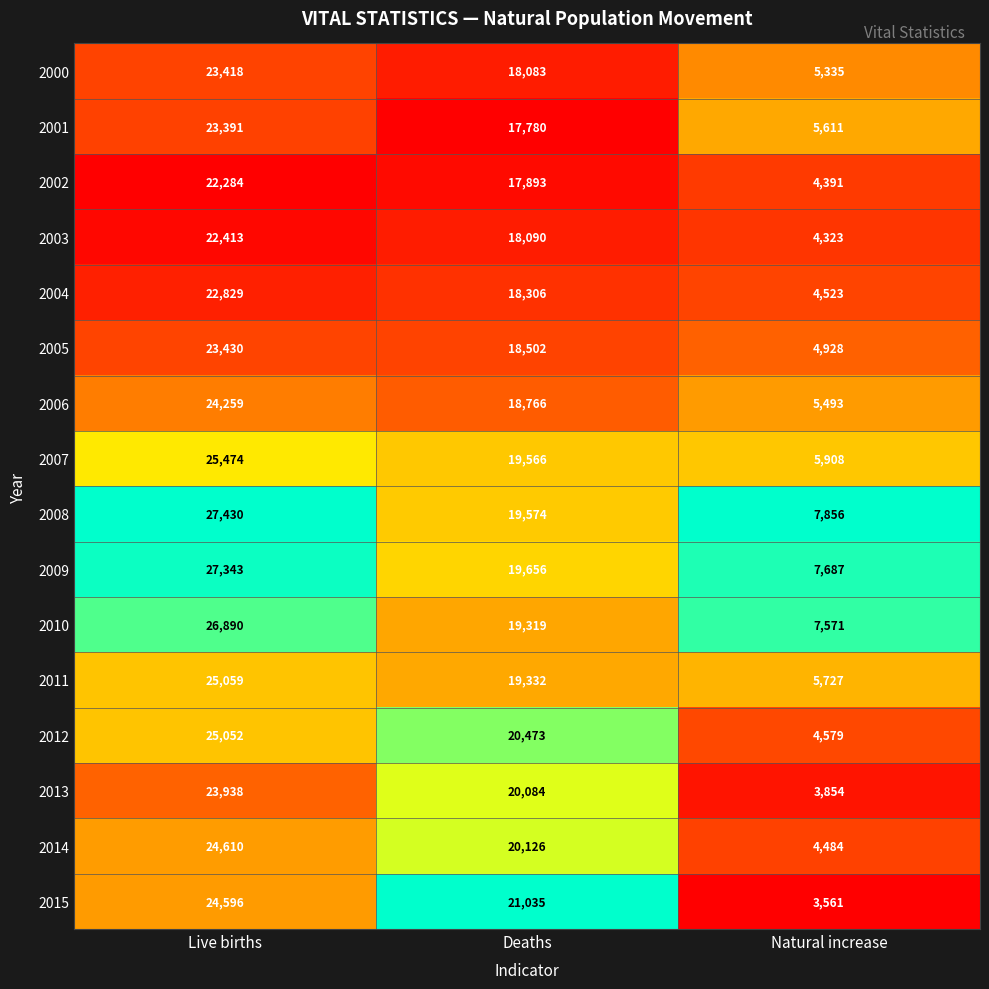

The value of 2007 at Live births is 36801. True or false?

False